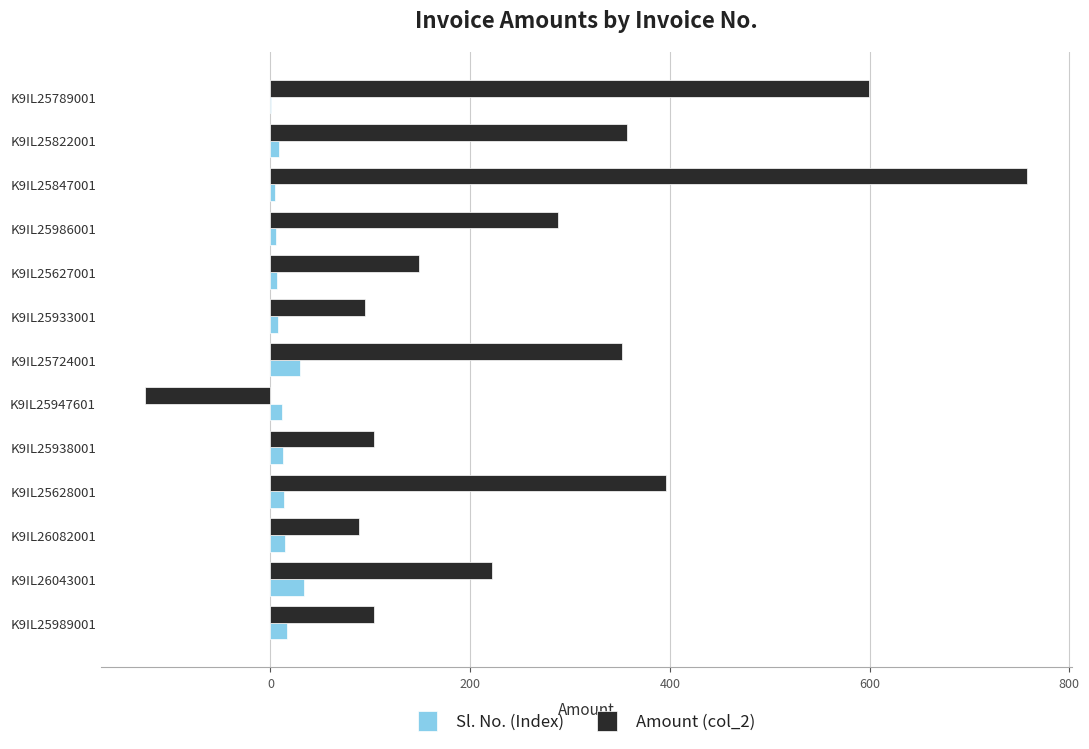

True or false: Sl. No. (Index) has a value of 30.0 at K9IL25724001.

True